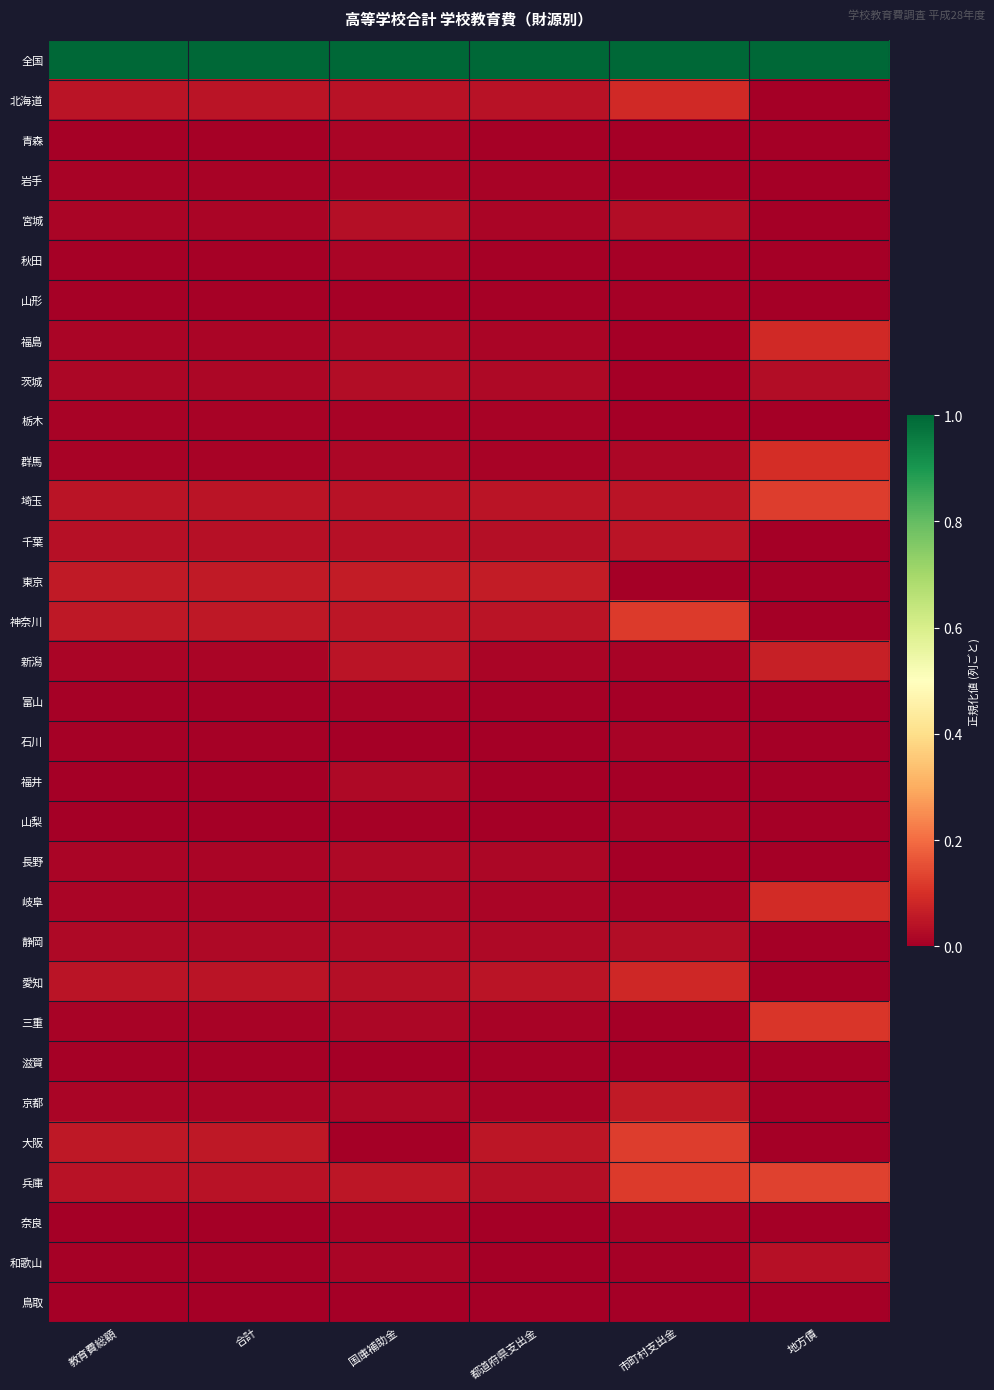

Which category has the highest value across all series?

教育費総額